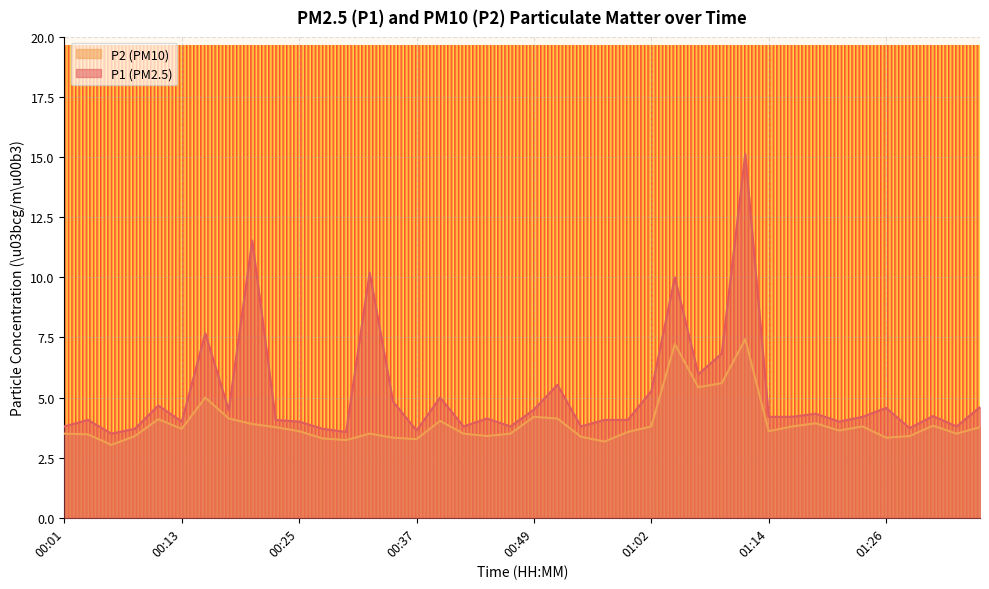

What is the average value of the P2 series?

3.9